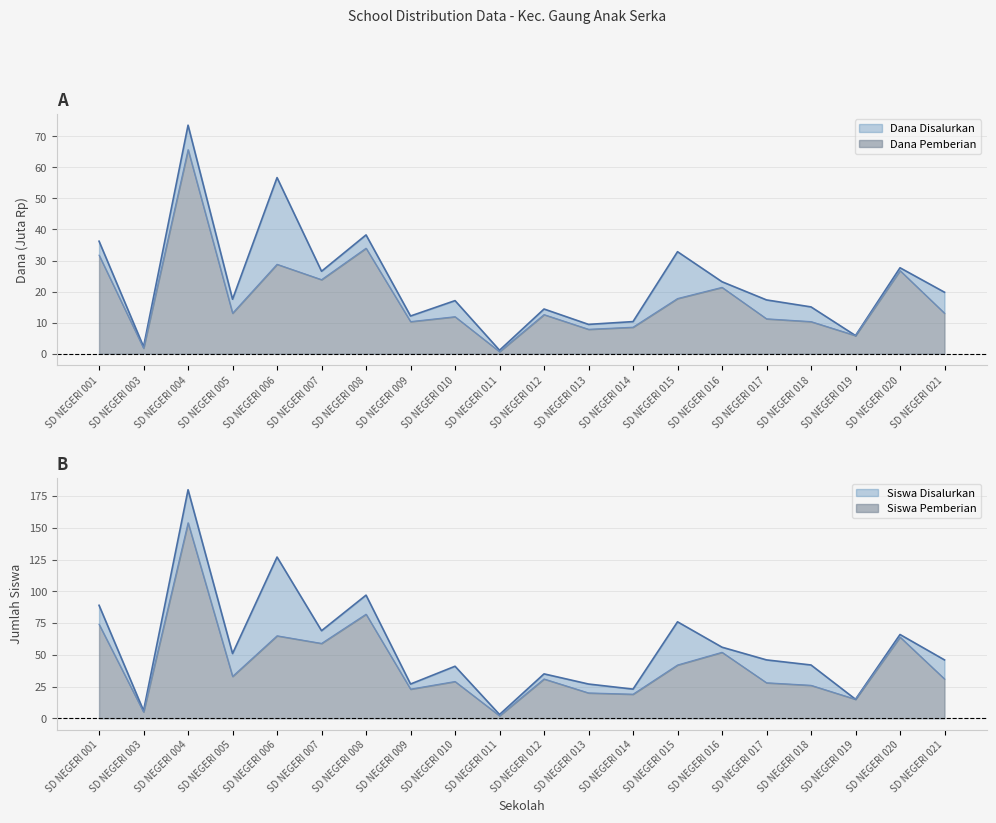

True or false: Dana Pemberian has a value of 45.7 at SD NEGERI 004.

False